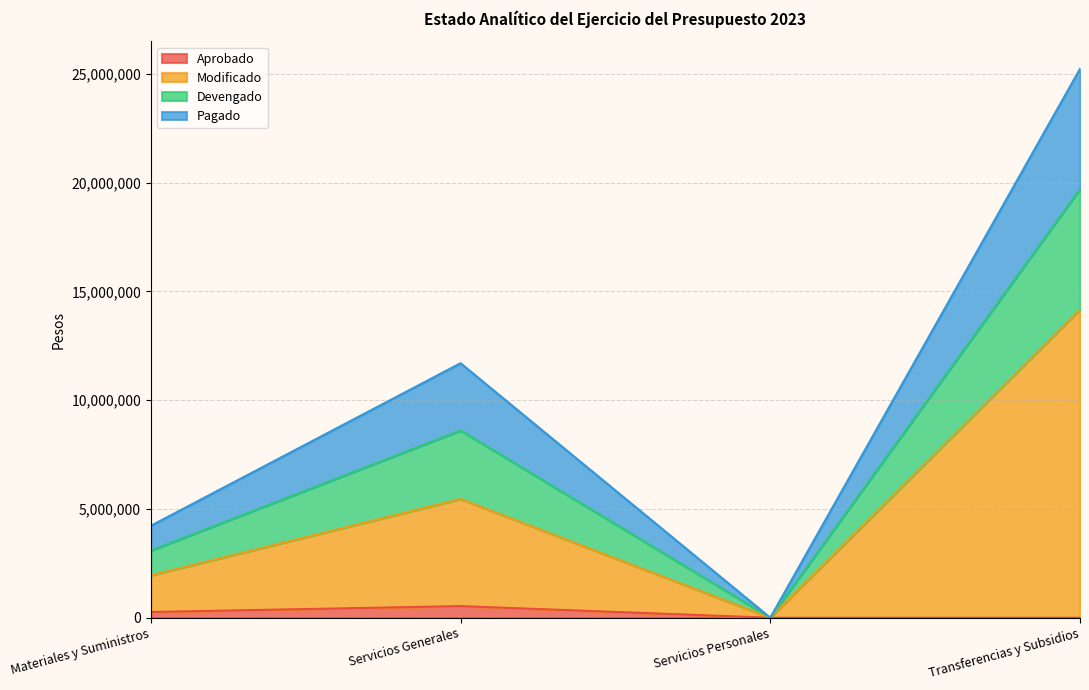

True or false: Modificado and Pagado cross at least once.

False